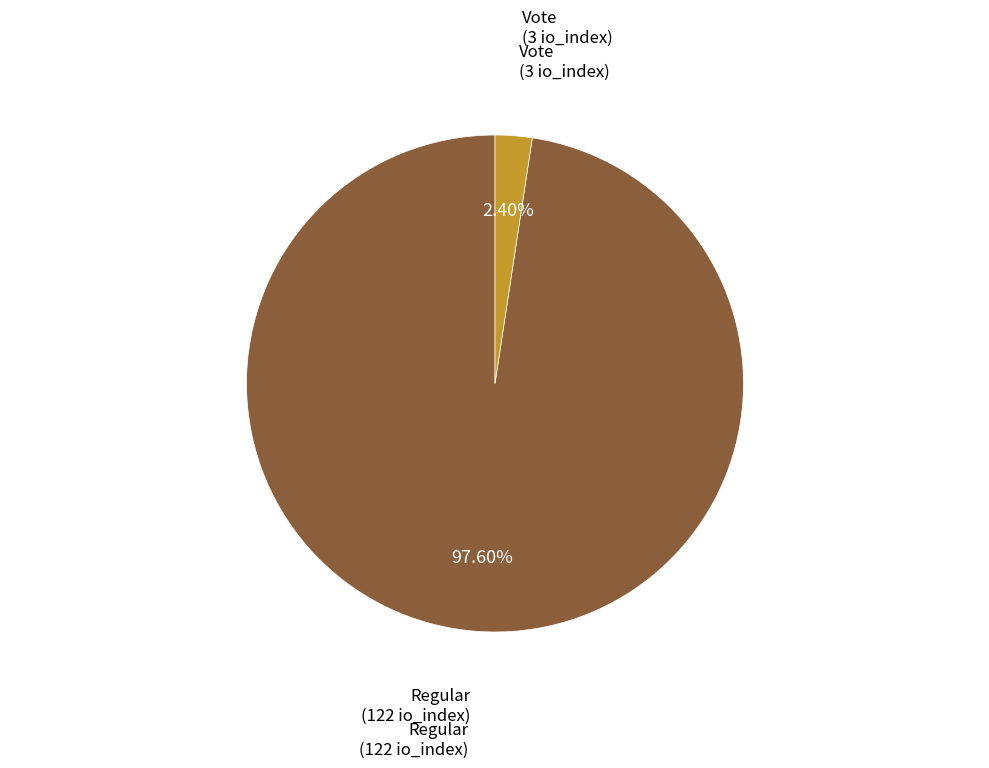

Is there any slice that represents more than half of the pie?

Yes